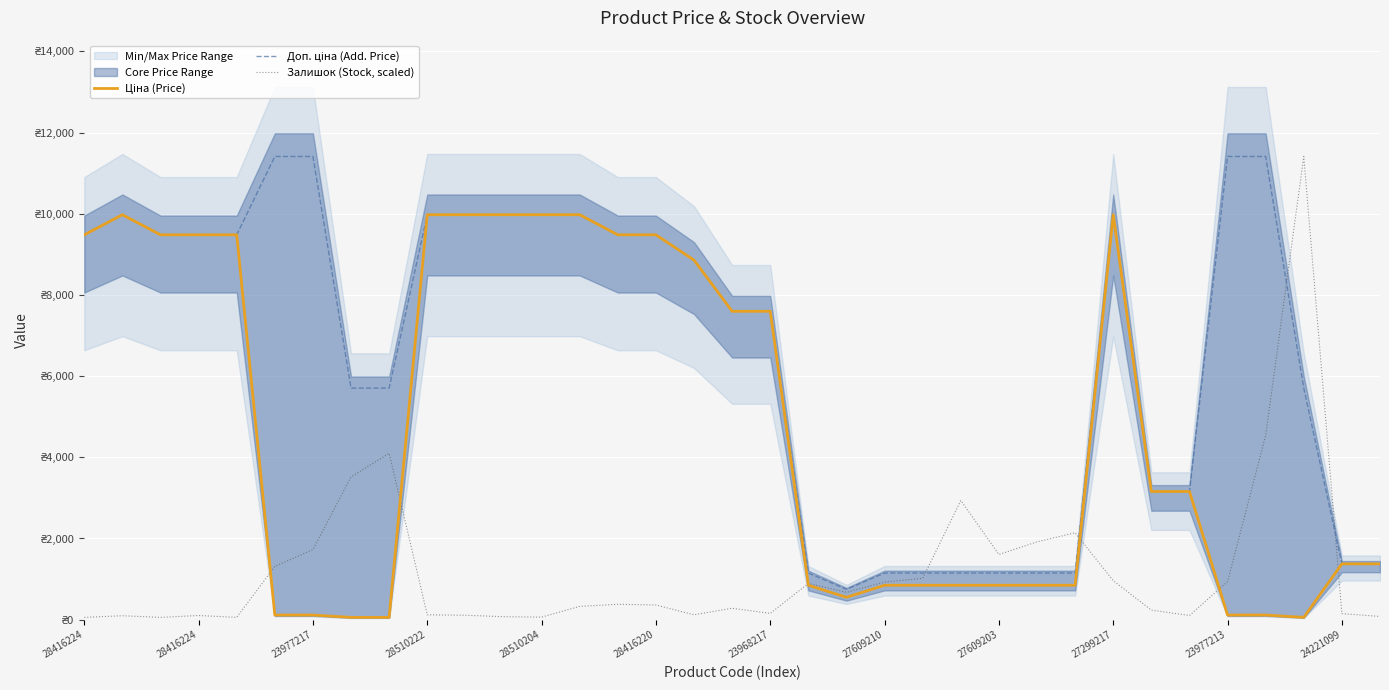

Where do Залишок (Stock, scaled) and Доп. ціна (Add. Price) first cross each other?

22 and 23